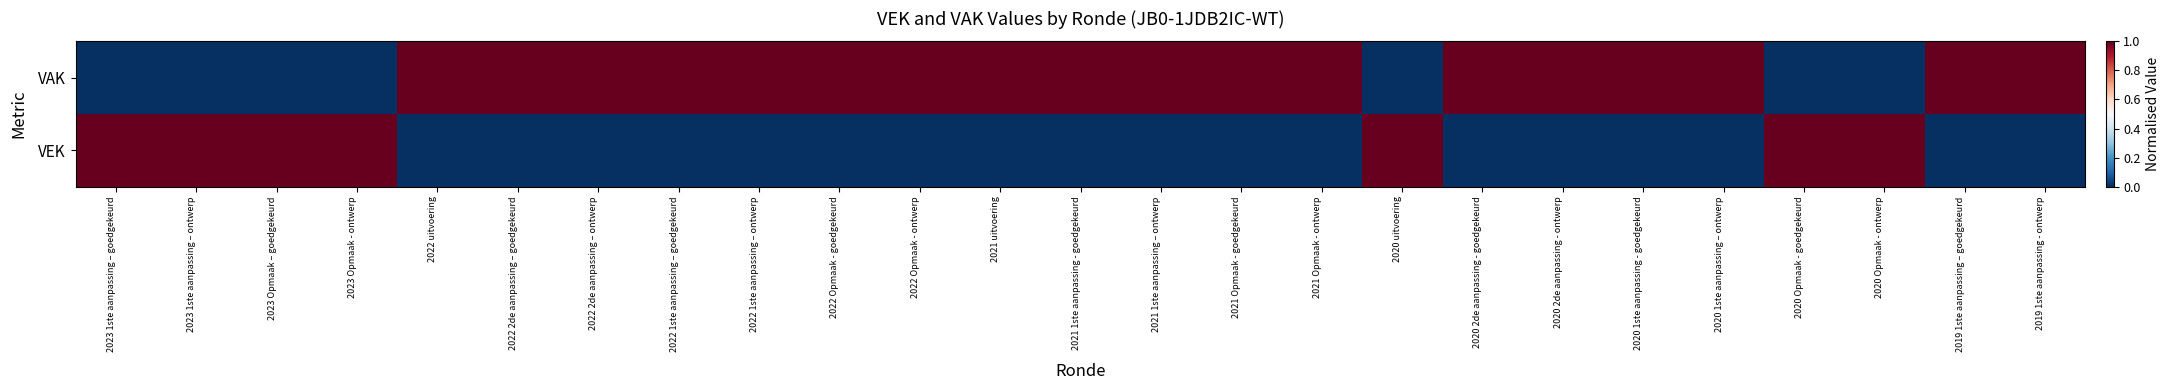

List the series in order of their overall mean, highest first.

VAK, VEK